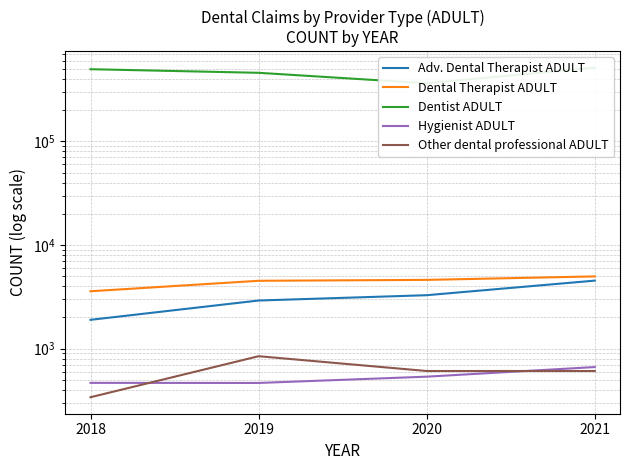

How many interior local valleys does the Hygienist ADULT series have?

1